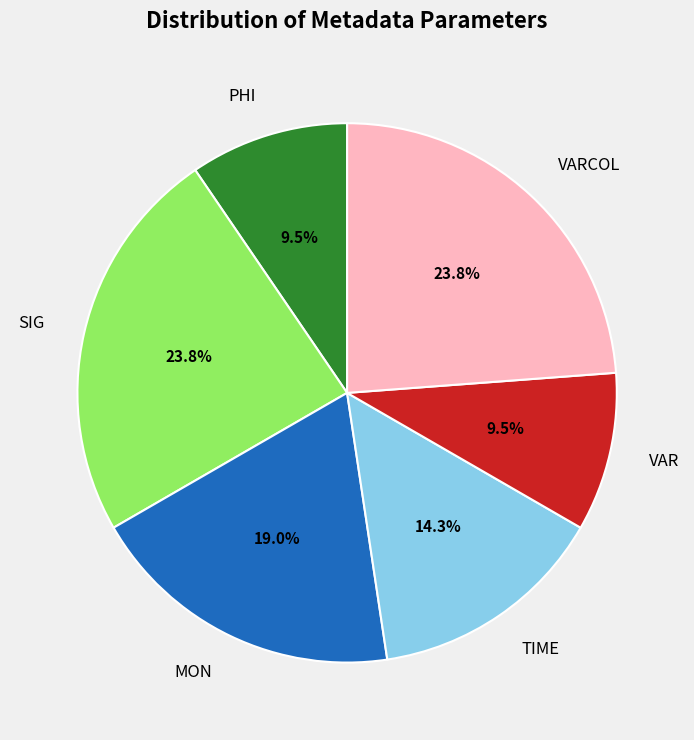

What is the total percentage of VARCOL and VAR?

33.3%